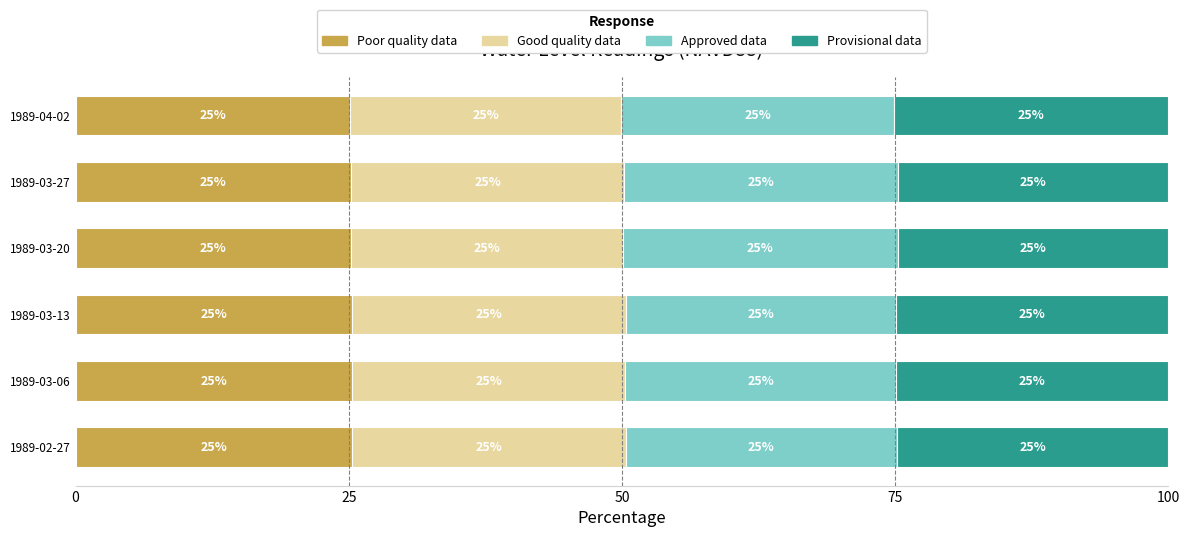

The value of Poor quality data at 1989-04-02 is 13.3. True or false?

False